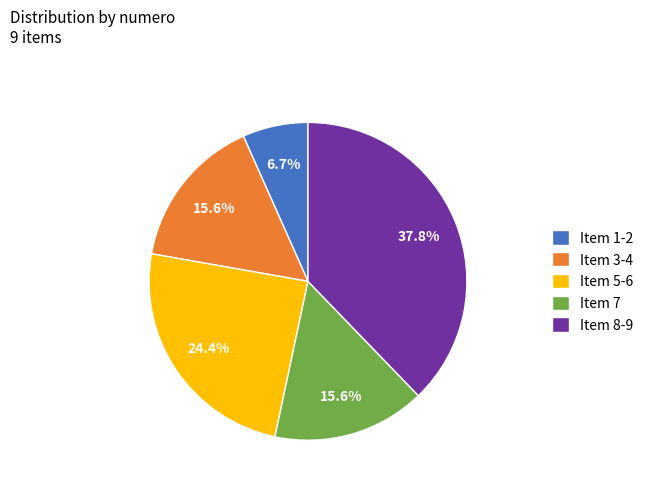

Combined, do Item 5-6 and Item 3-4 account for over 50%?

No